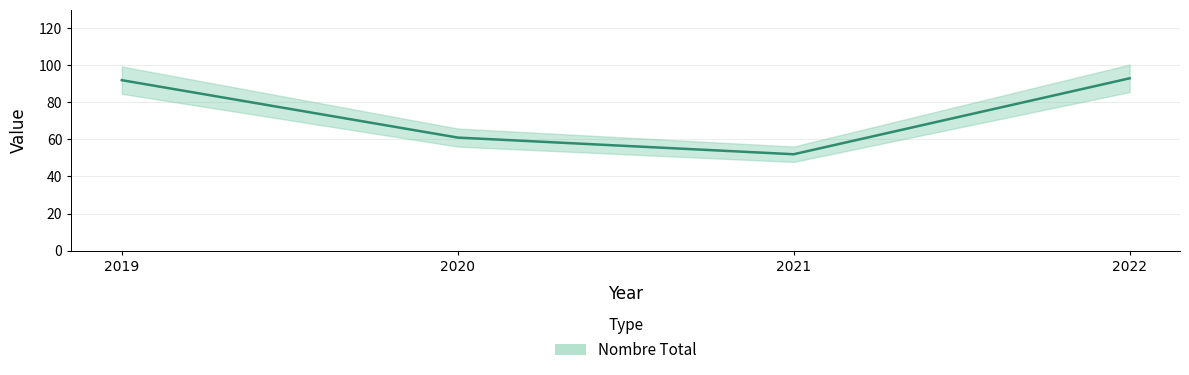

List the labels in order of value, largest first.

2022, 2019, 2020, 2021